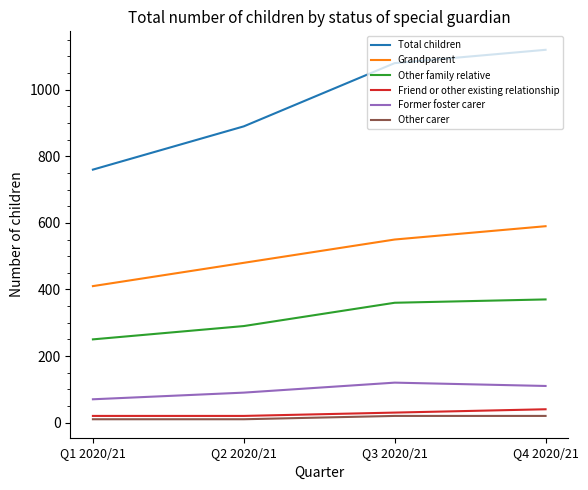

What is the minimum value for Former foster carer?

70